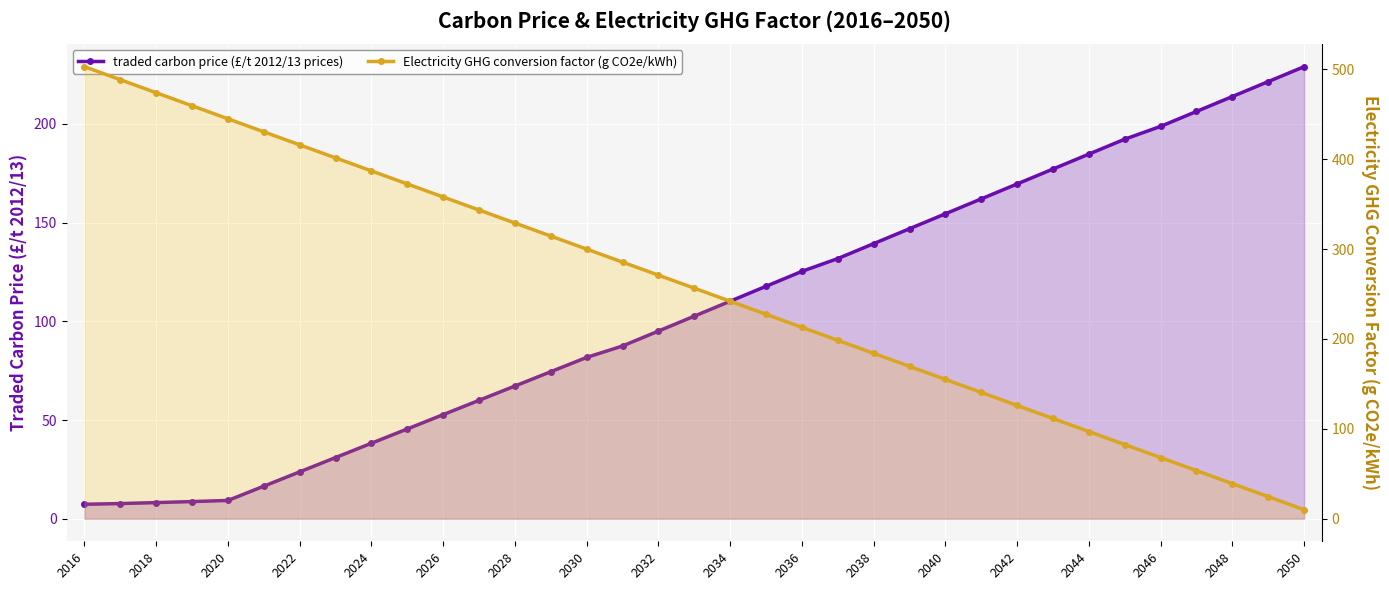

True or false: traded carbon price (£/t 2012/13 prices) has more than 1 interior local peaks.

False